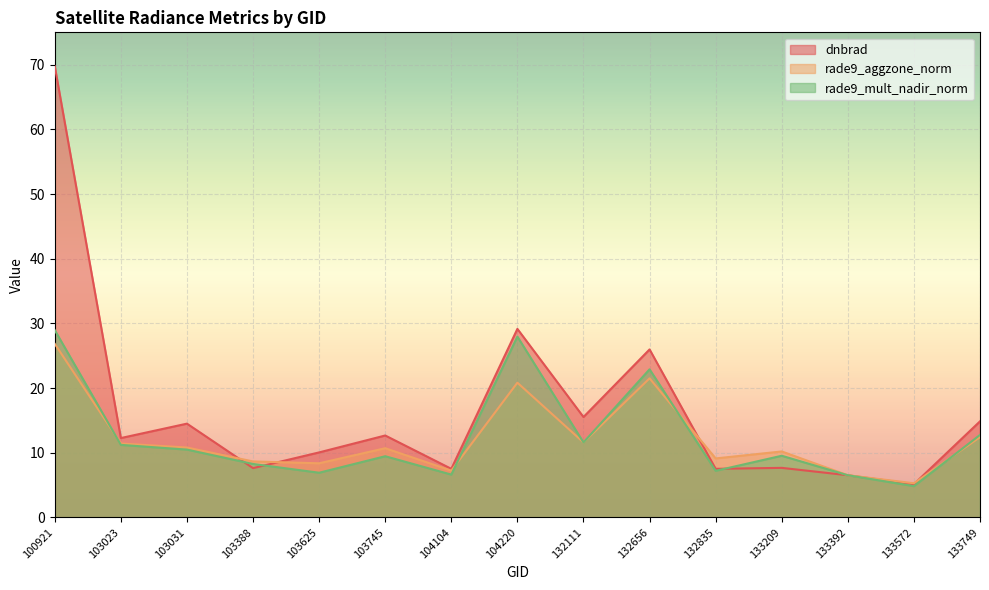

Reading left to right, transcribe all the data shown in this chart.

dnbrad: 69.7	12.3	14.5	7.6	10.0	12.7	7.5	29.1	15.5	26.0	7.5	7.7	6.5	5.1	14.9
rade9_aggzone_norm: 26.8	11.4	10.8	8.7	8.4	10.7	7.2	20.8	11.6	21.5	9.1	10.2	6.5	5.3	12.4
rade9_mult_nadir_norm: 29.0	11.2	10.5	8.3	6.9	9.5	6.6	28.0	11.6	22.9	7.2	9.5	6.5	4.8	12.8